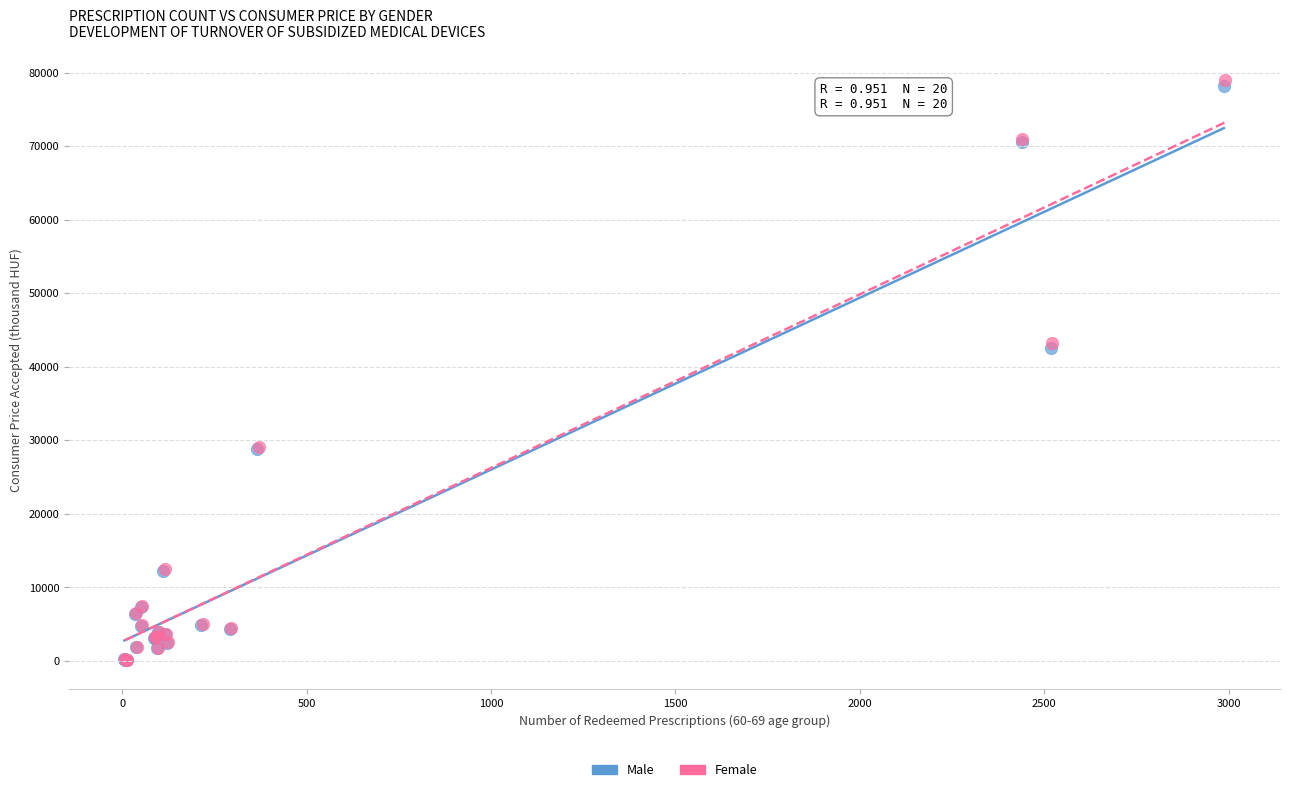

Which series contains the highest Y value?

Female